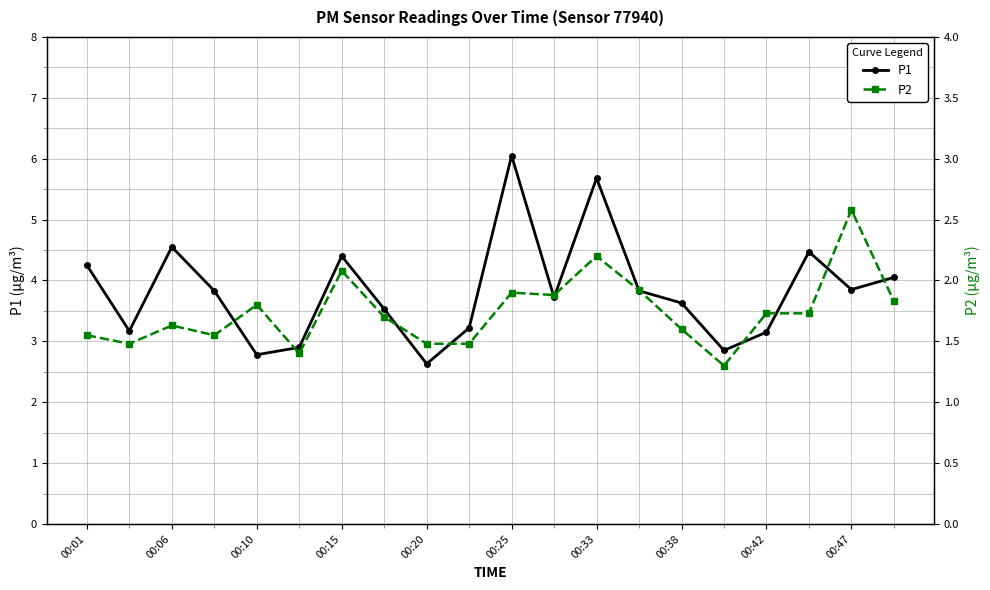

True or false: P1 and P2 intersect in this chart.

False